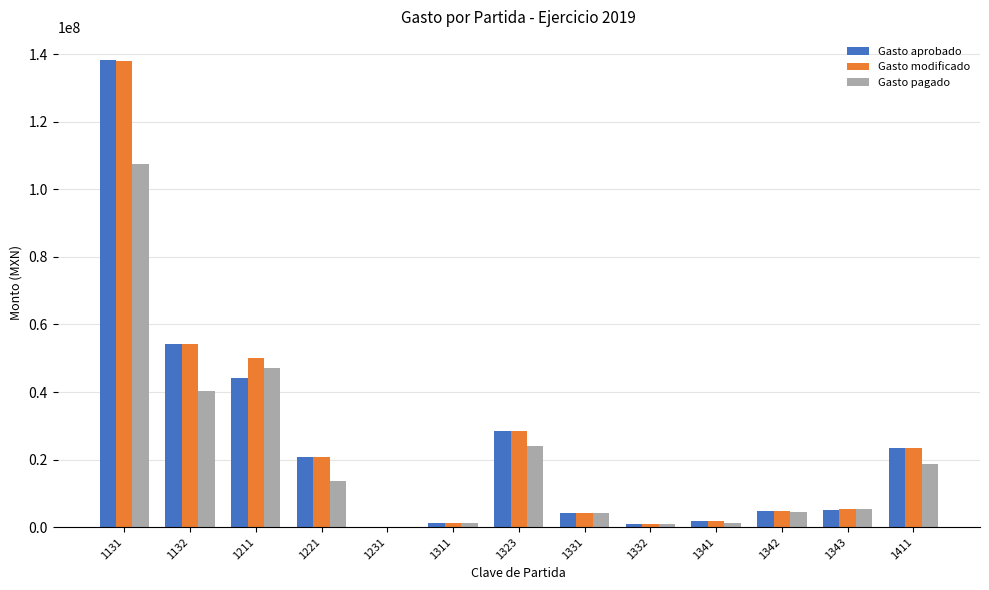

At which category is the sum across all series the highest?

1131